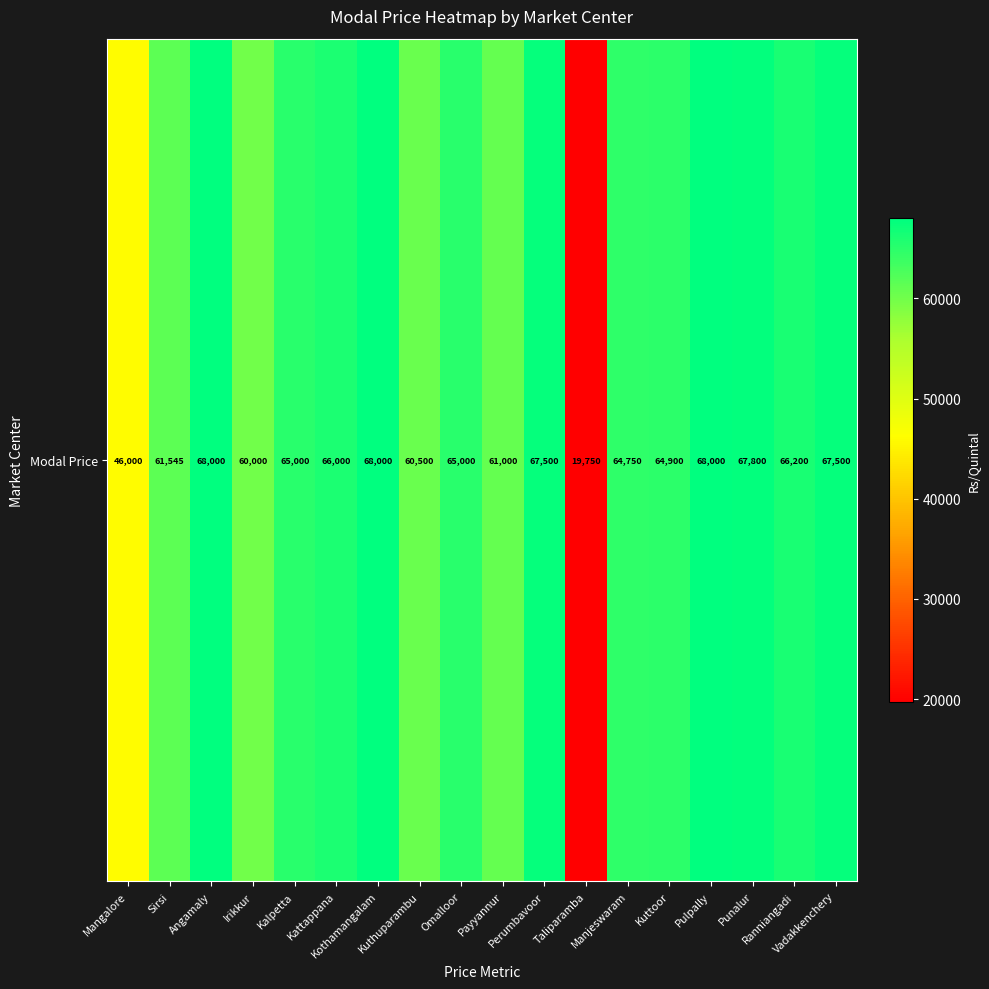

Which label corresponds to the largest value in the chart?

Angamaly